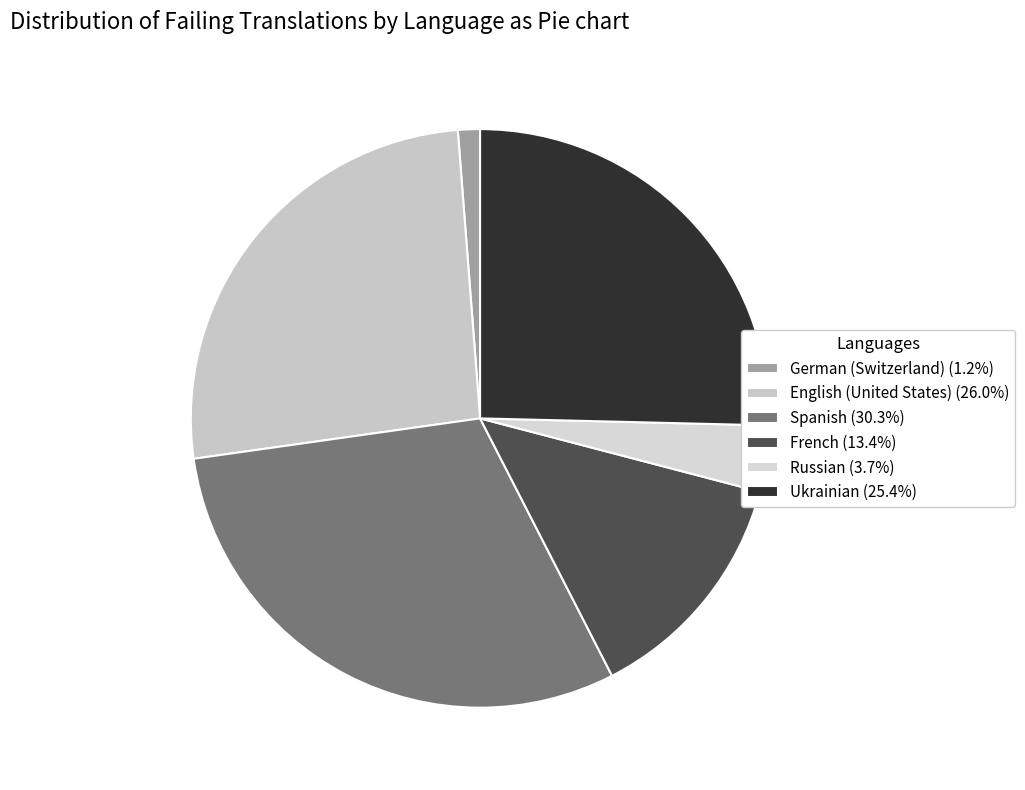

Between French and Russian, which is larger?

French